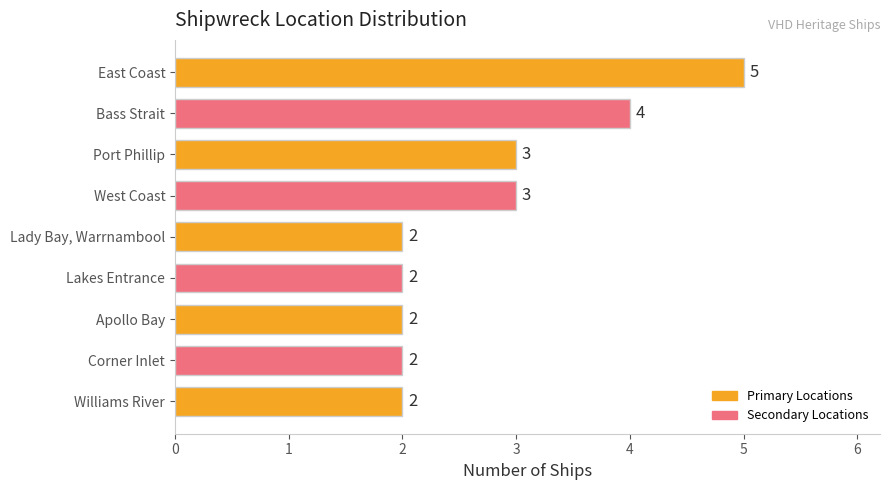

What is the label of the 3rd bar from the bottom?

Apollo Bay